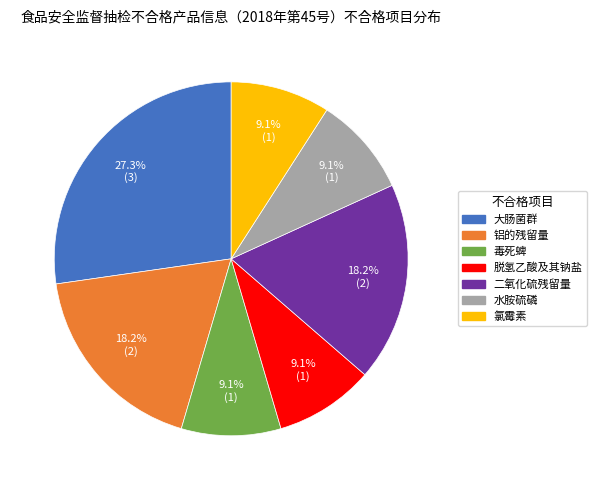

Is it true that 二氧化硫残留量 is 4% of the pie?

False